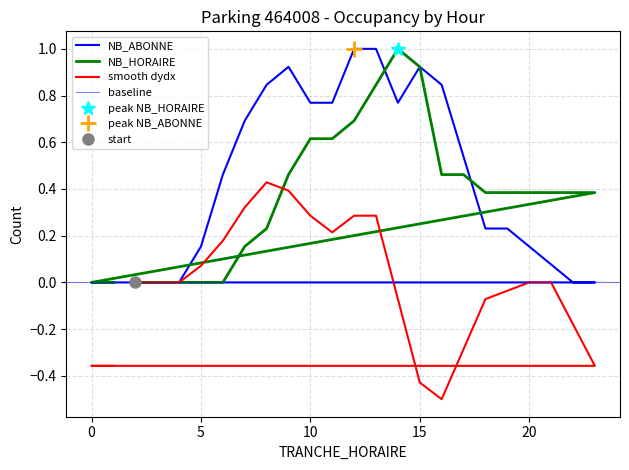

The value of NB_ABONNE at 0 is 0.7. True or false?

False